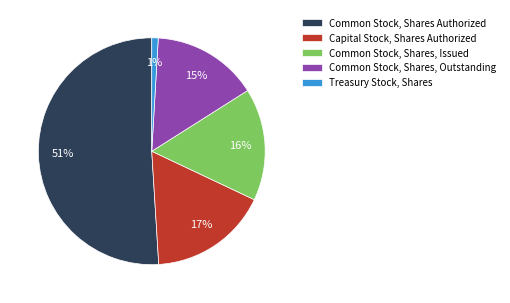

Does Common Stock, Shares, Outstanding account for over 50% of the chart?

No